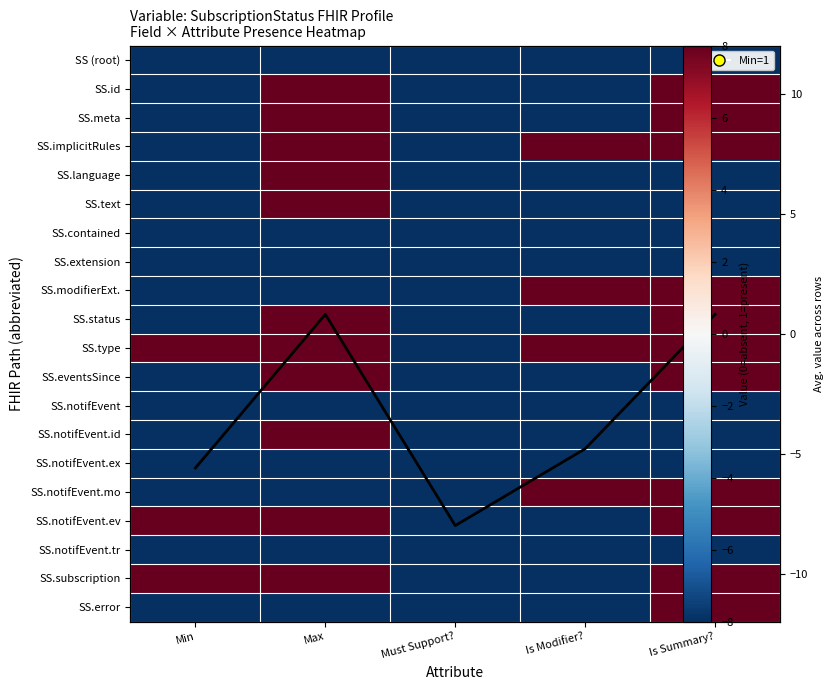

Between Max and Must Support?, which series saw the biggest shift?

SS.id